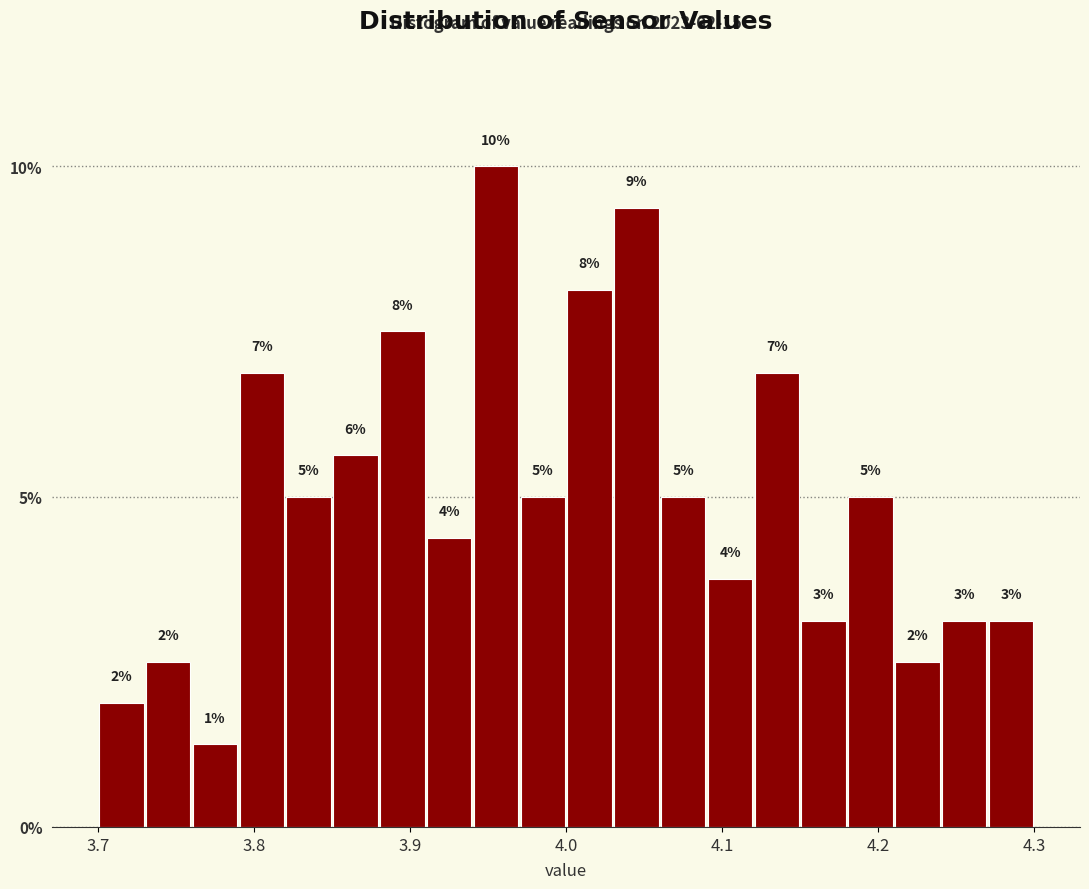

Around what value on the x-axis is the tallest bar? Give the approximate position of its centre, as read against the axis.

3.96